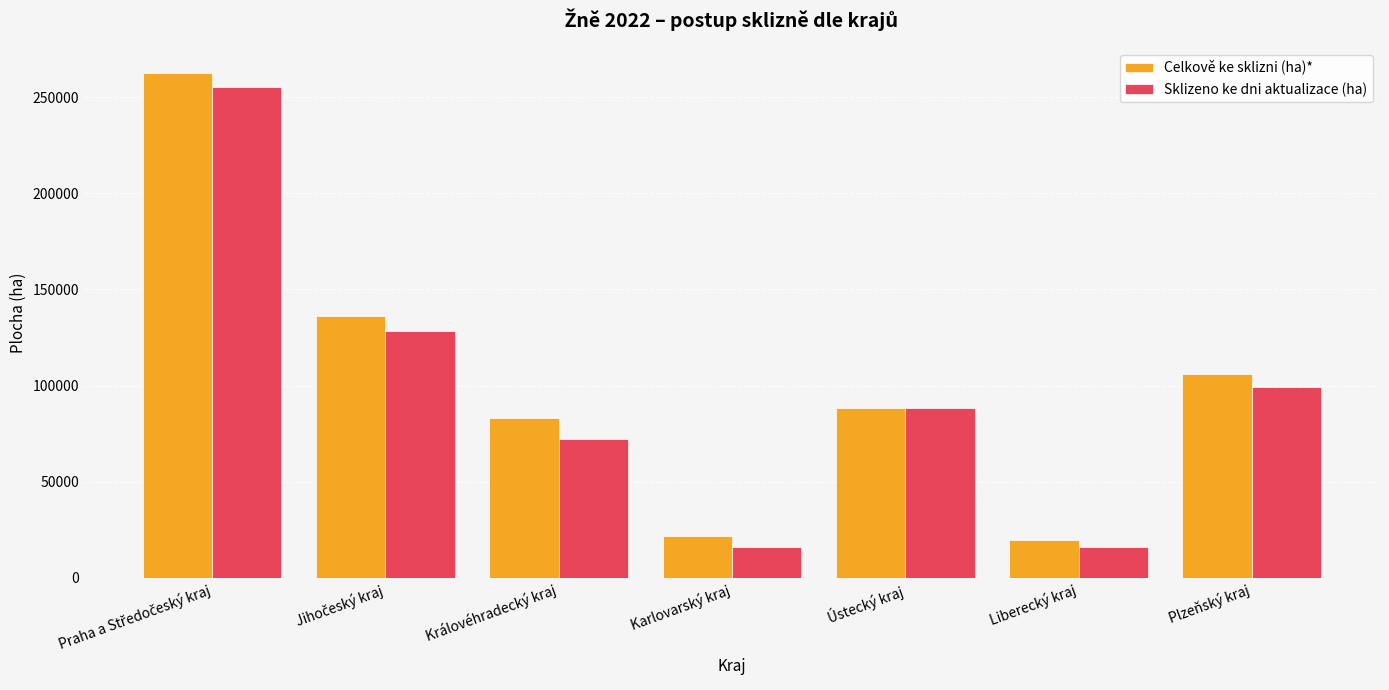

How many bars are there in total?

14